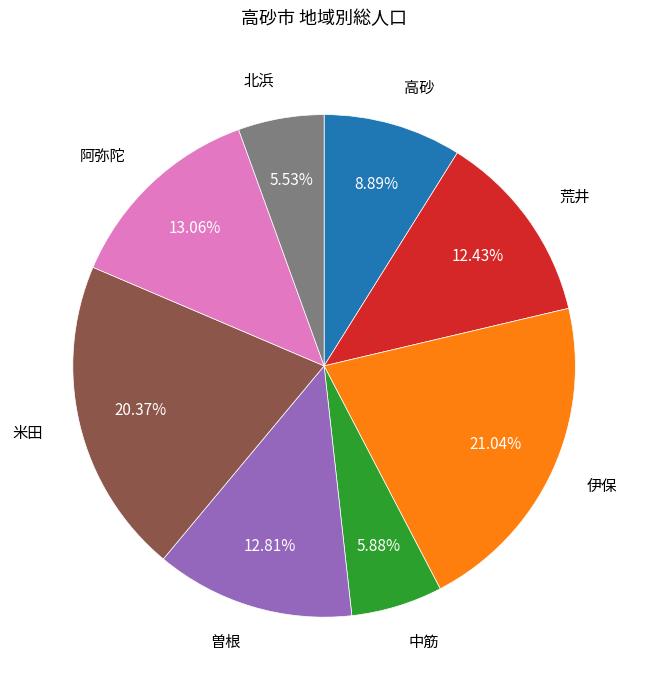

How many slices are in this pie chart?

8